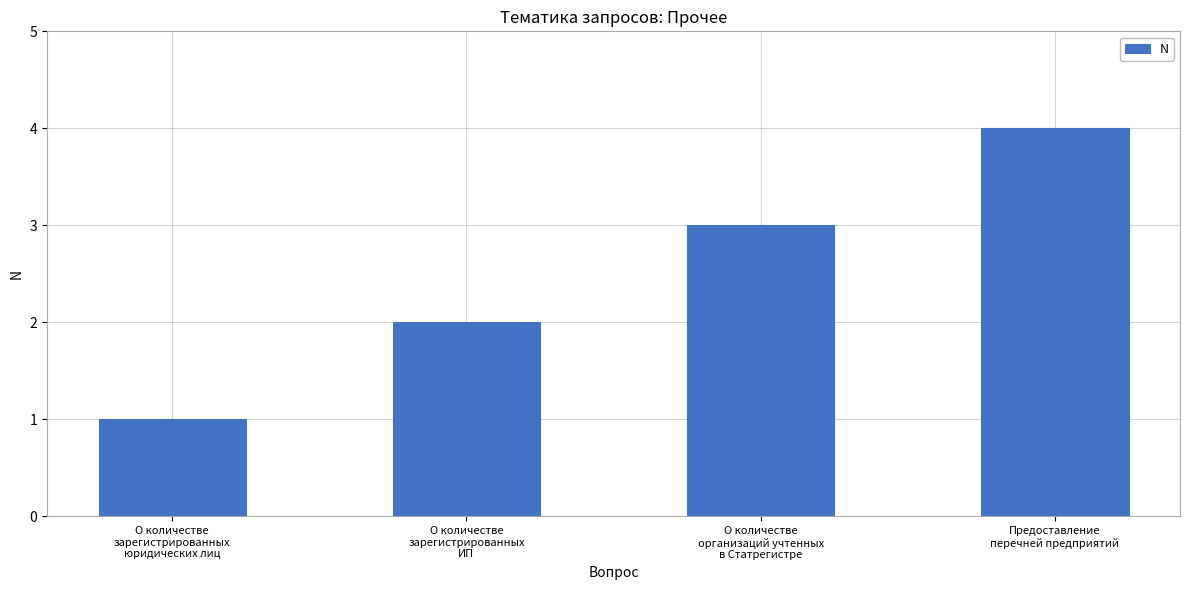

What is the minimum value shown in the chart?

1